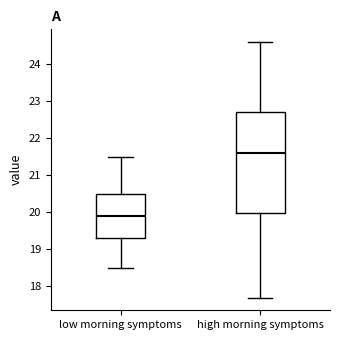

Which box's median line is the highest?

high morning symptoms